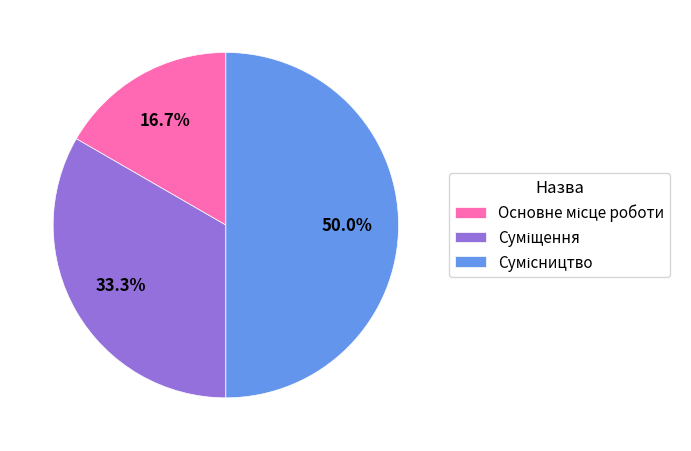

What percentage is the Сумісництво slice, to the nearest percent?

50%